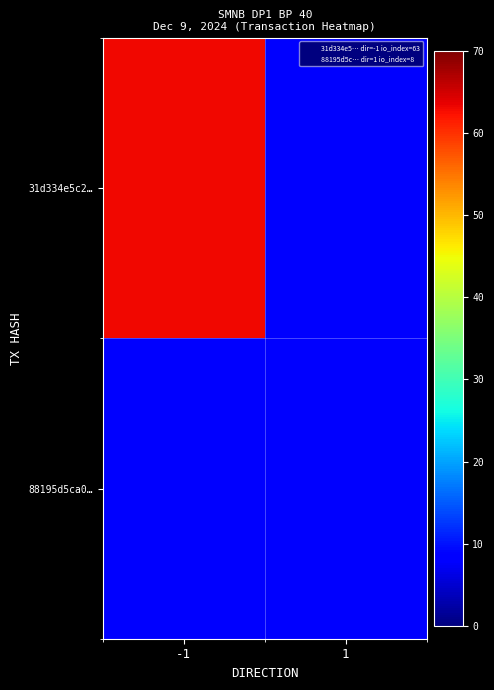

Where is 31d334e5c2… nearest to the value 63?

-1